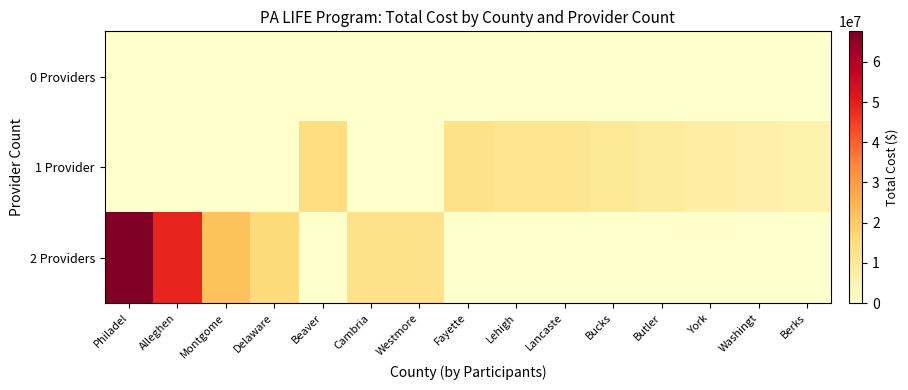

What is the total value across all series at Montgome?

21913543.5